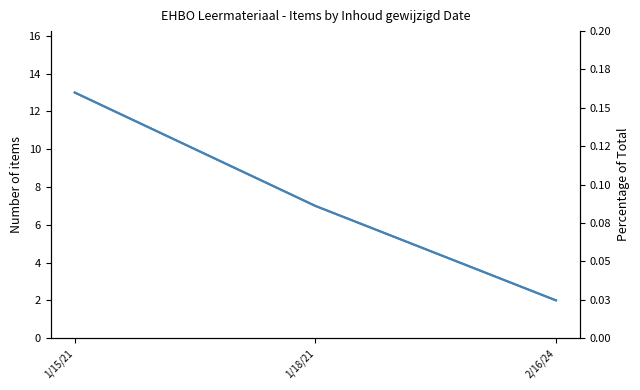

What is the average value of the Identifier count series?

7.3